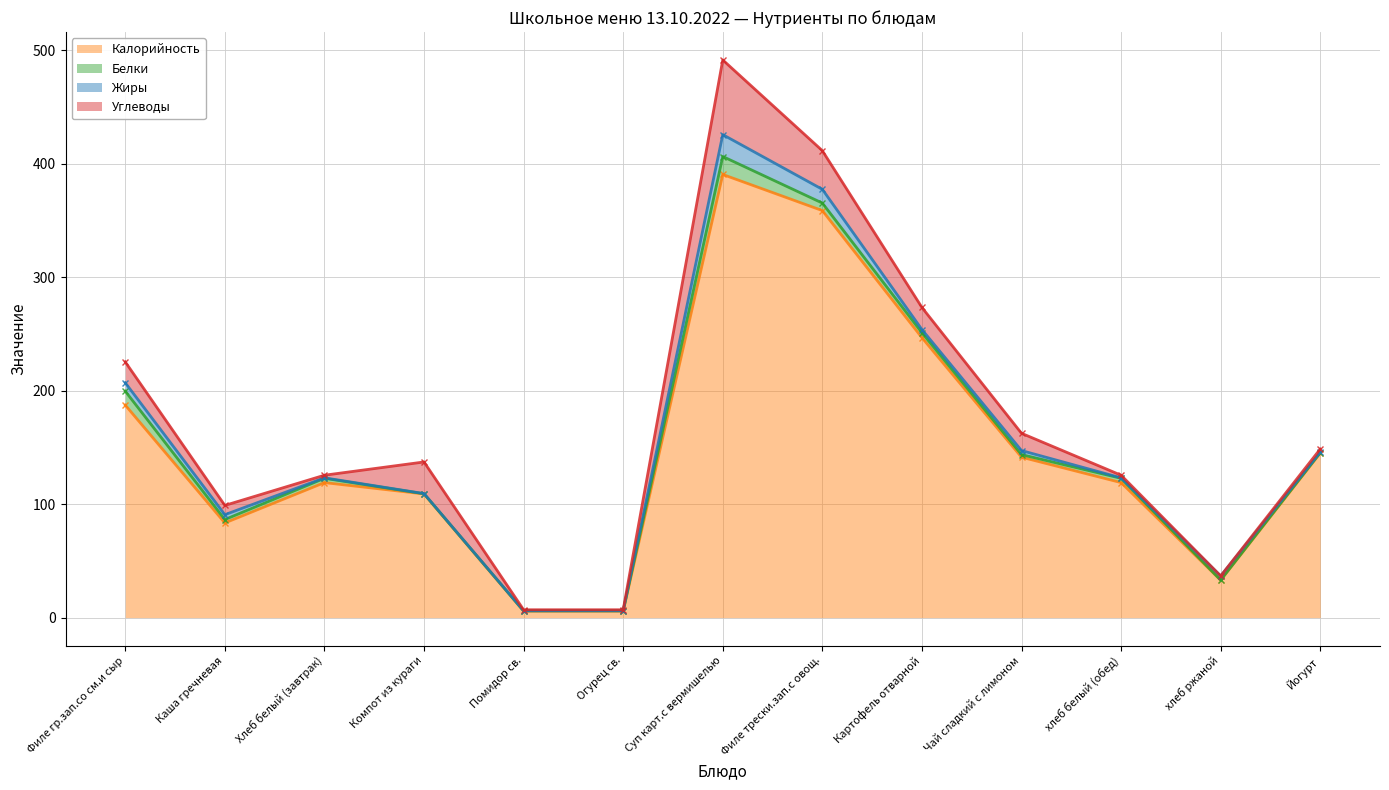

The value of Жиры at Картофель отварной is 4.7. True or false?

False